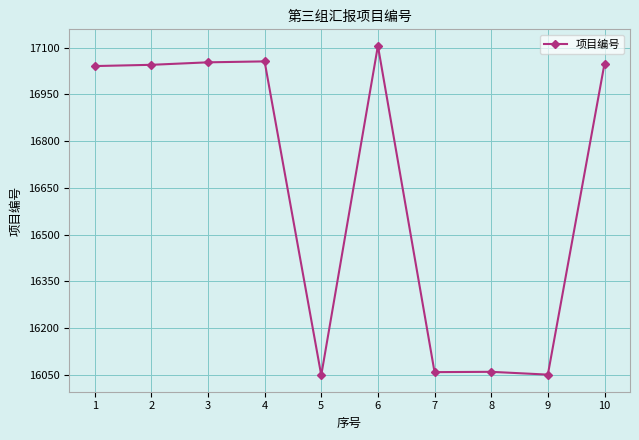

What is the difference between the maximum and minimum values?

1057